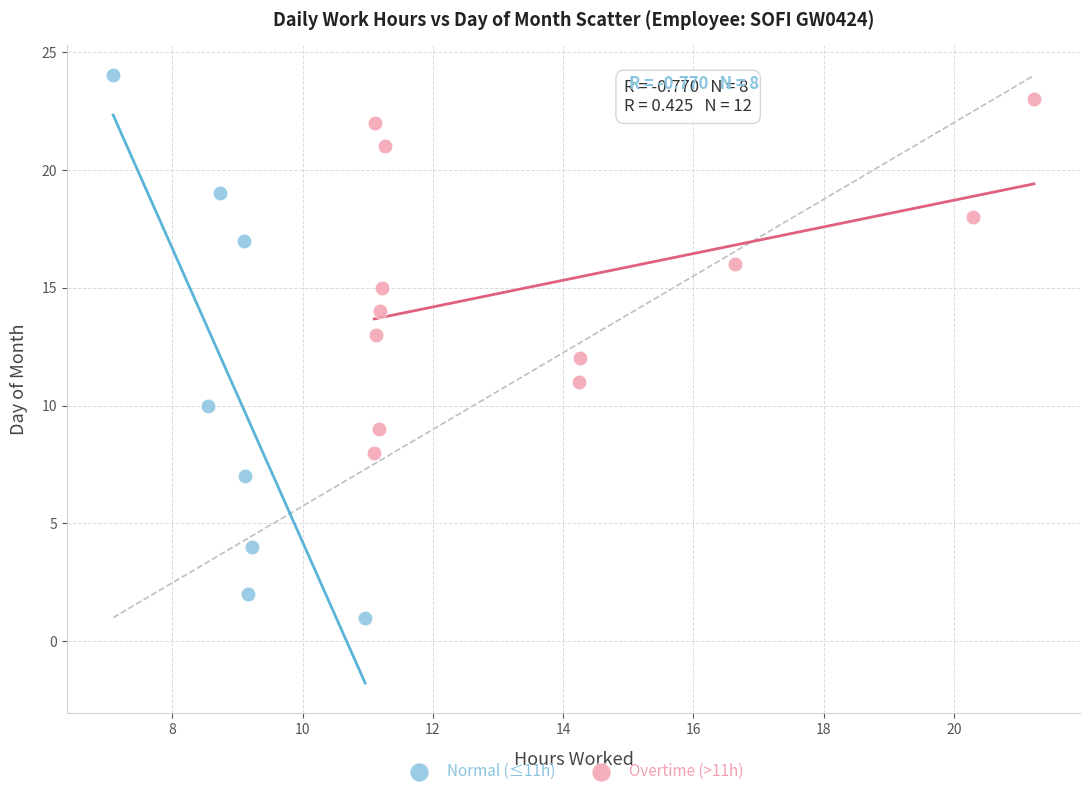

Which series contains the lowest Y value?

Normal (≤11h)